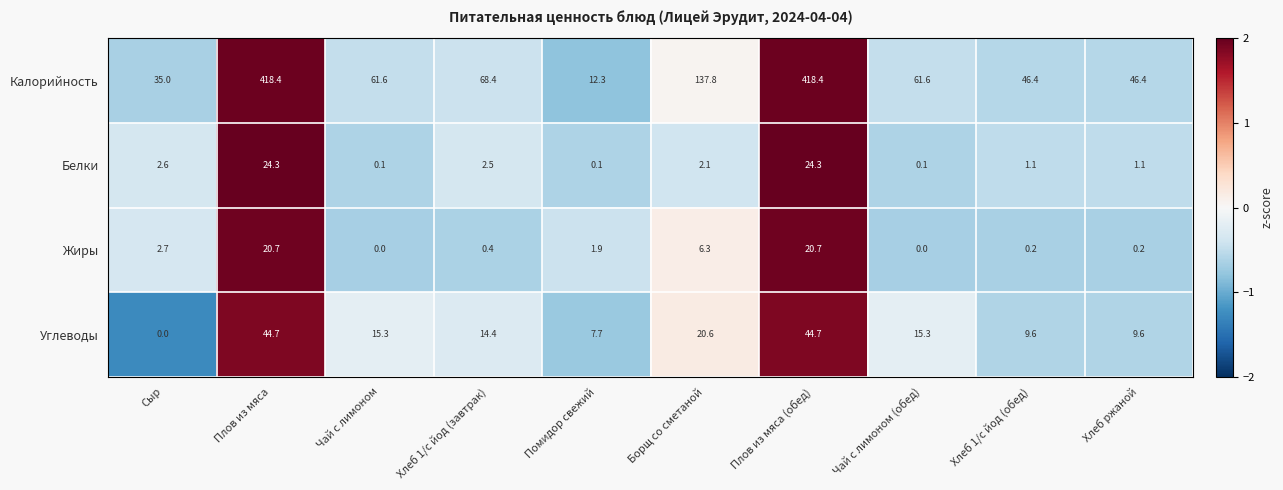

At which label is Углеводы closest to 22?

Борщ со сметаной